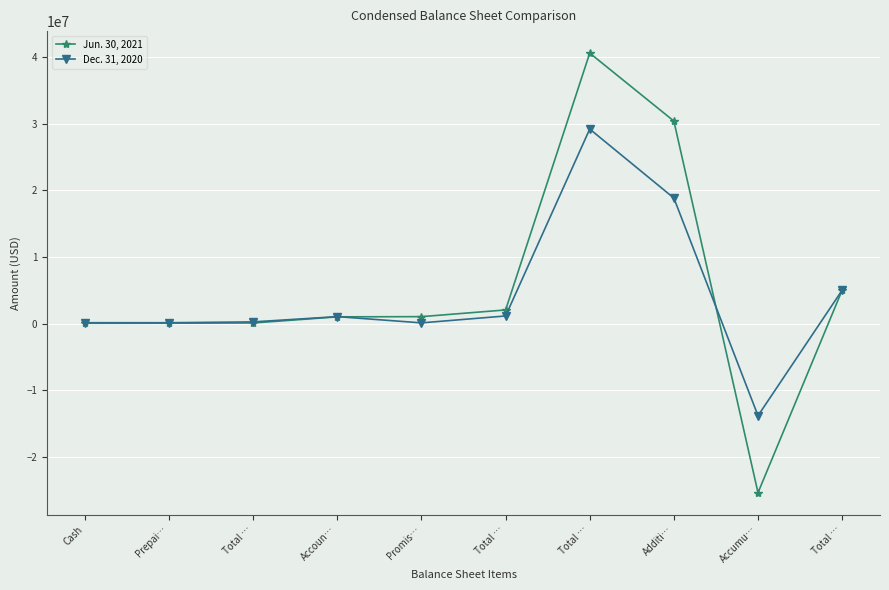

What is the spread (max minus min) of values at Total …?

163825